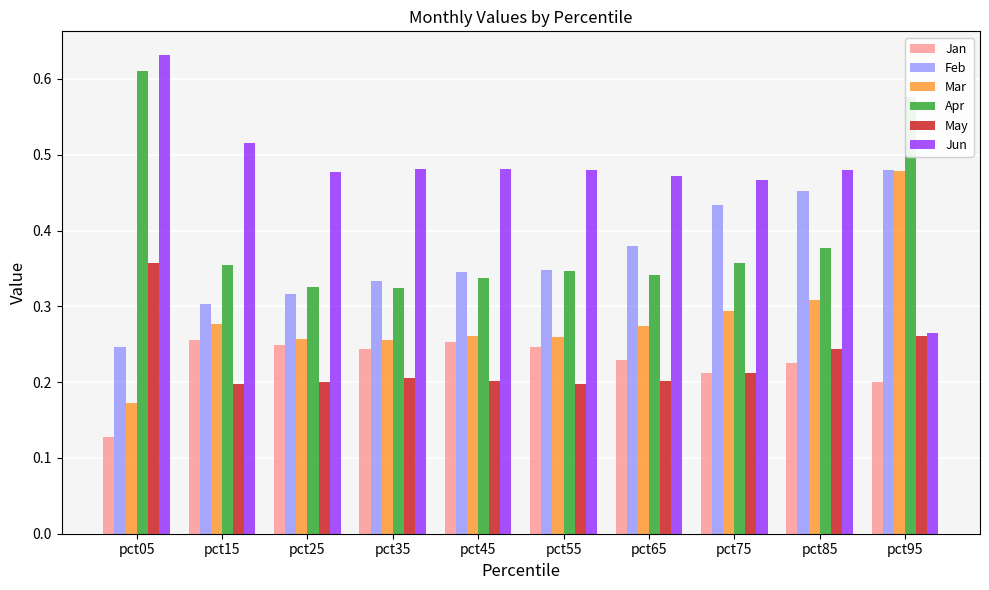

Rank the series at pct35 from highest to lowest value.

Jun, Feb, Apr, Mar, Jan, May